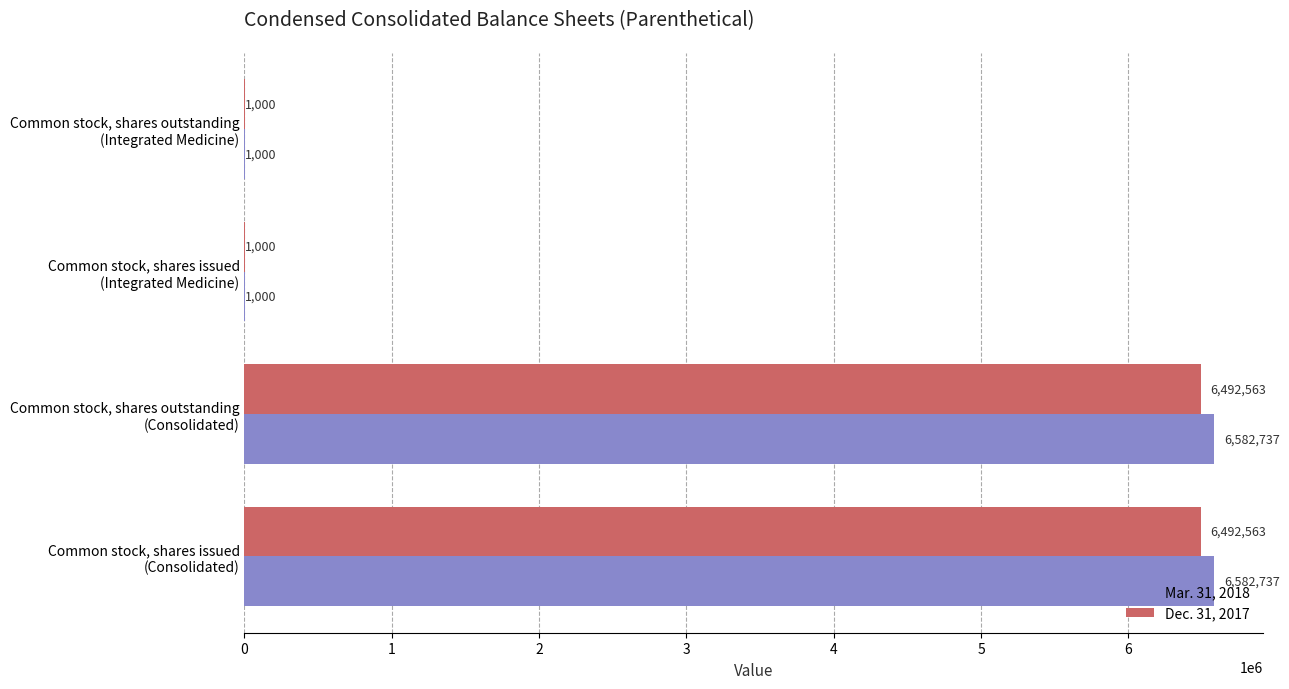

Which series has the largest total across all categories?

Mar. 31, 2018